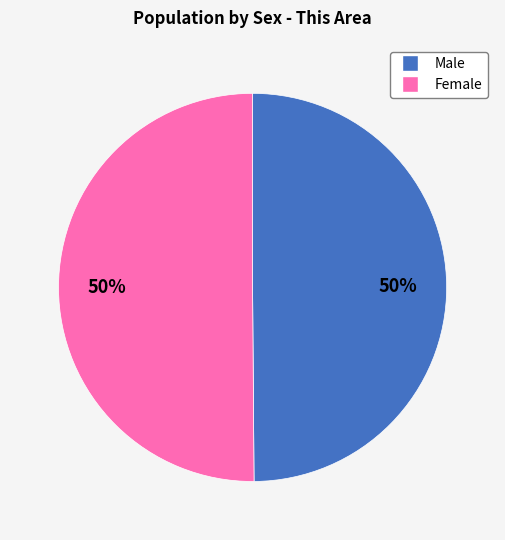

Do Male and Female together represent more than half of the pie?

Yes